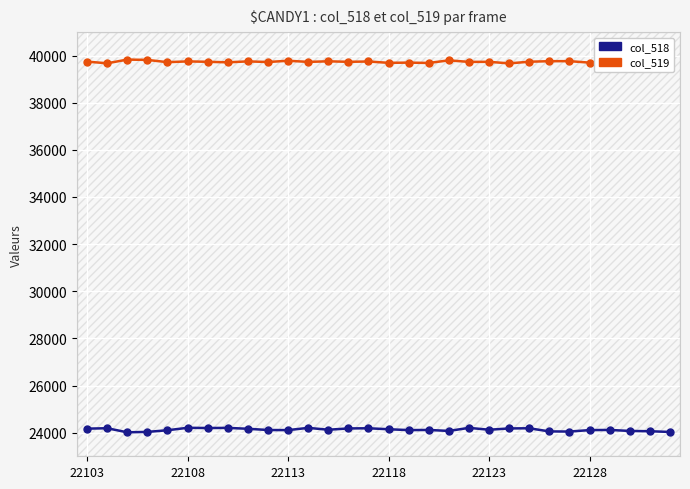

Between 22118 and 23, which series saw the biggest shift?

col_519